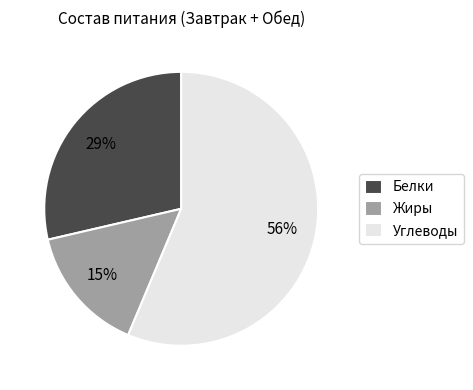

Count the number of slices in the pie.

3